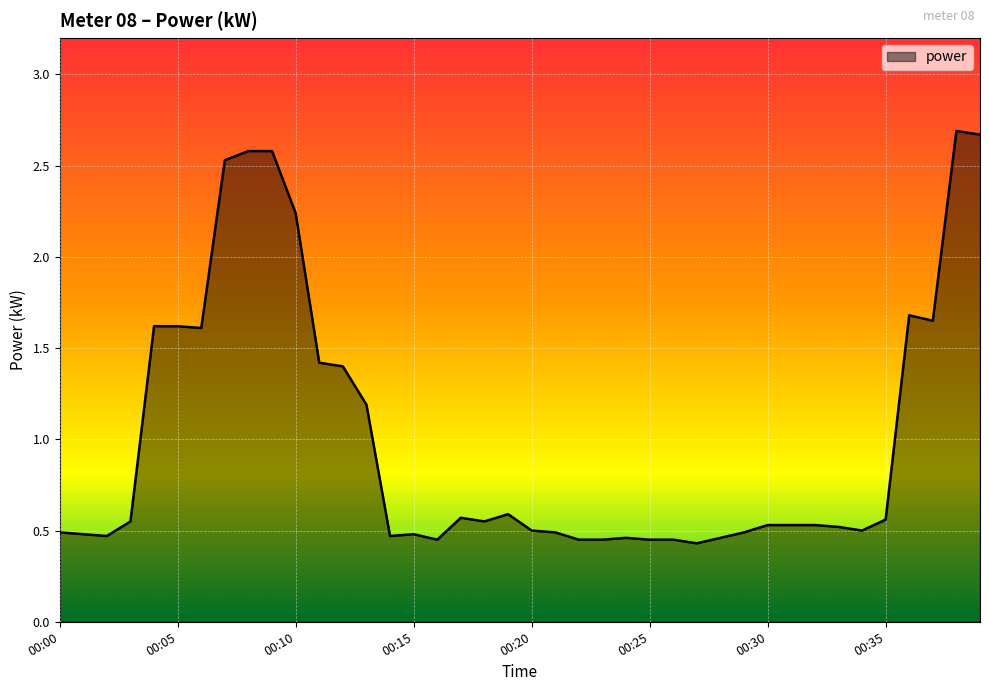

What is the greatest value displayed?

2.7